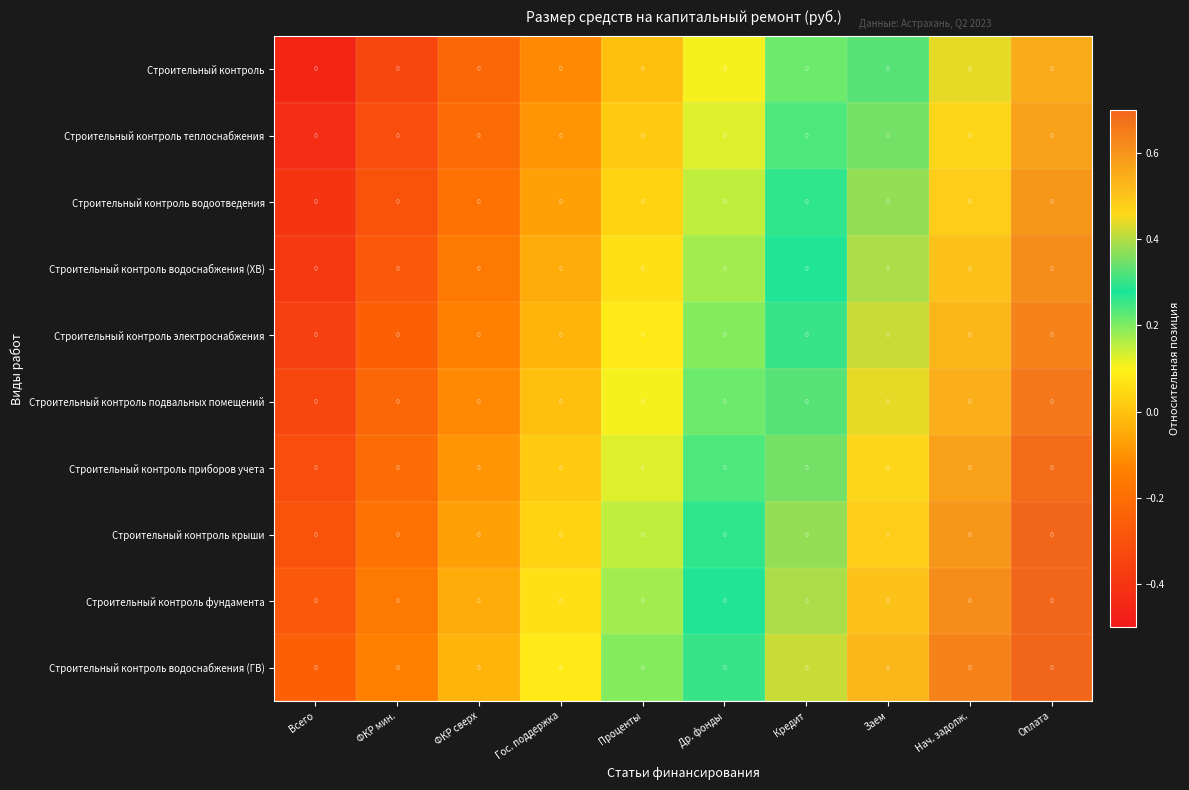

What is the spread (max minus min) of values at Нач. задолж.?

0.2